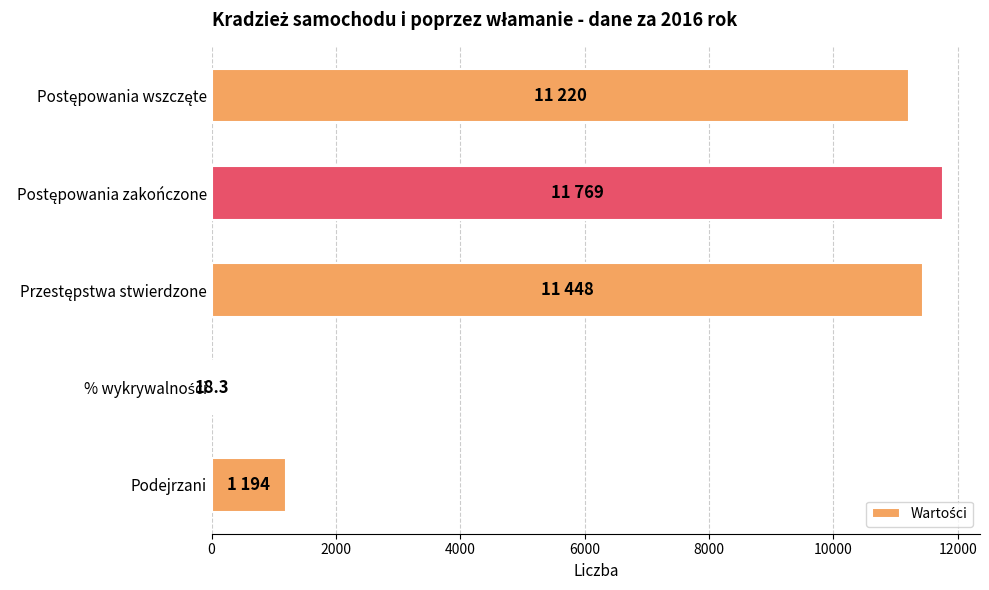

What is the sum of all values?

35649.3